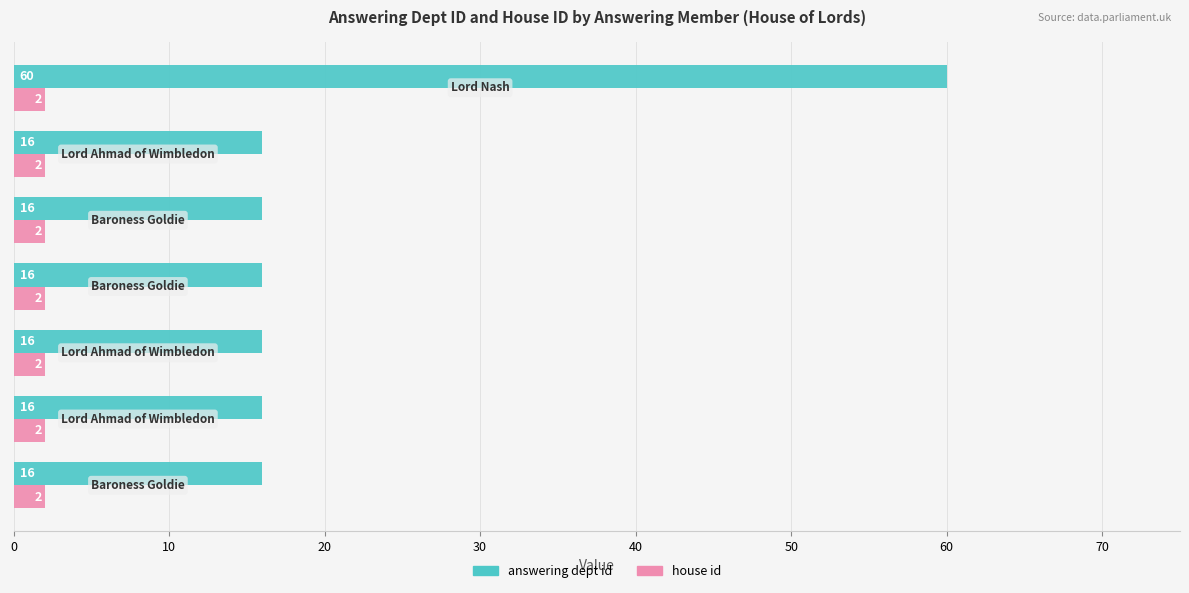

Which series has the largest range (max minus min)?

answering dept id